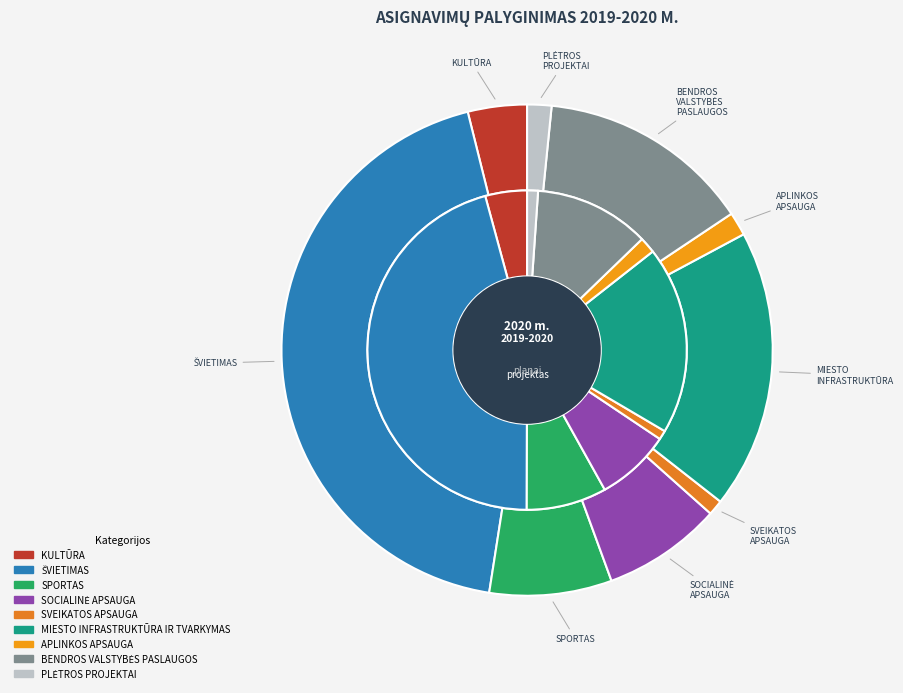

To the nearest percent, what is the average slice percentage?

11%